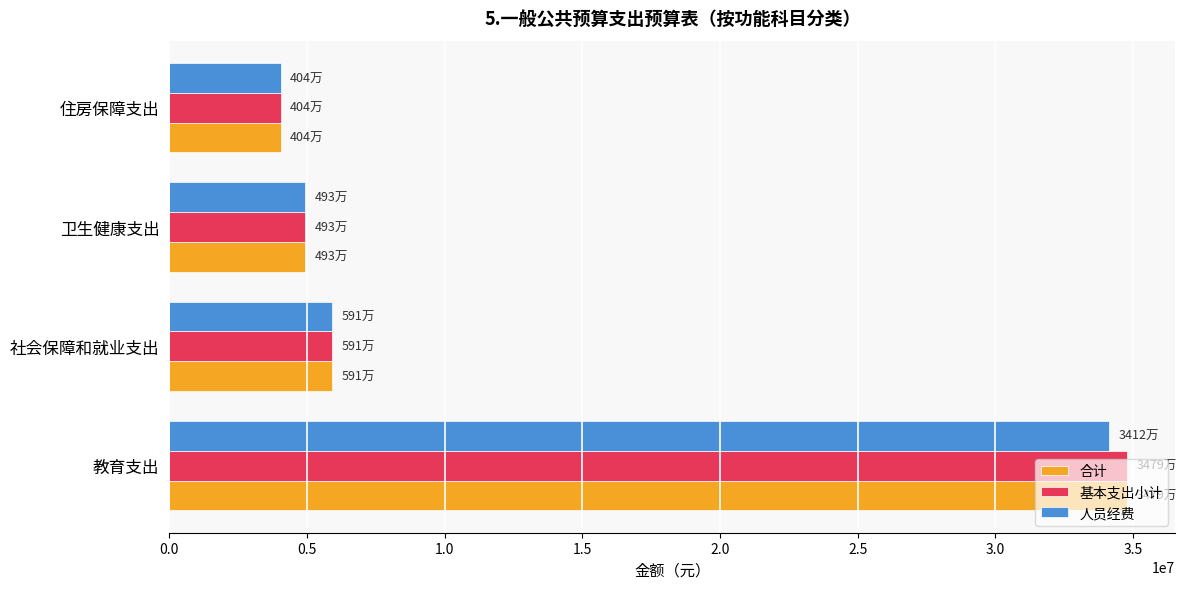

What is the approximate value of 合计 at 住房保障支出?

4036659.1